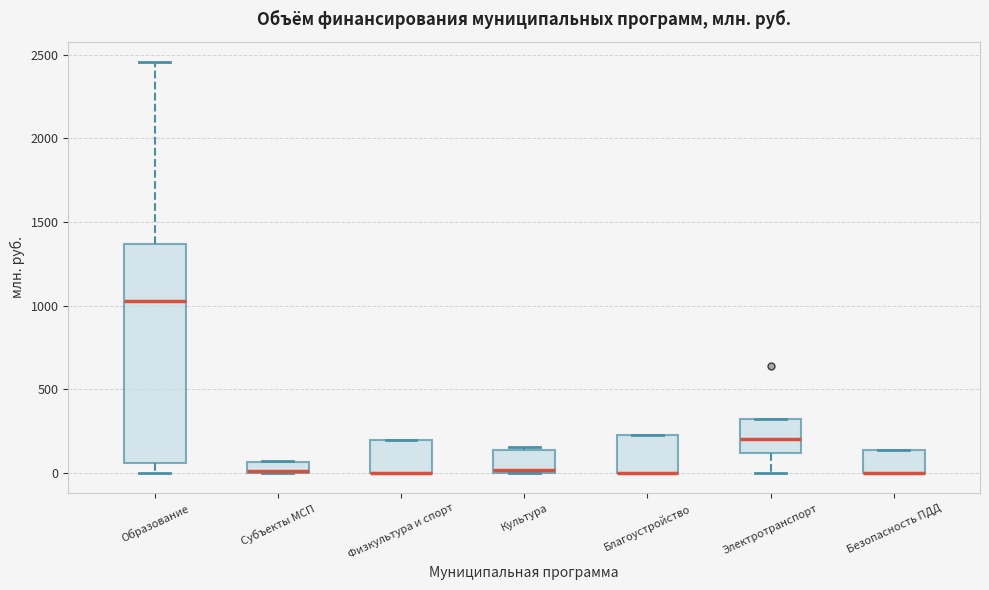

Where does the upper whisker of the box for Образование end on the y-axis? The values are not printed on the chart, so give them approximately, as read against the axis.

2450